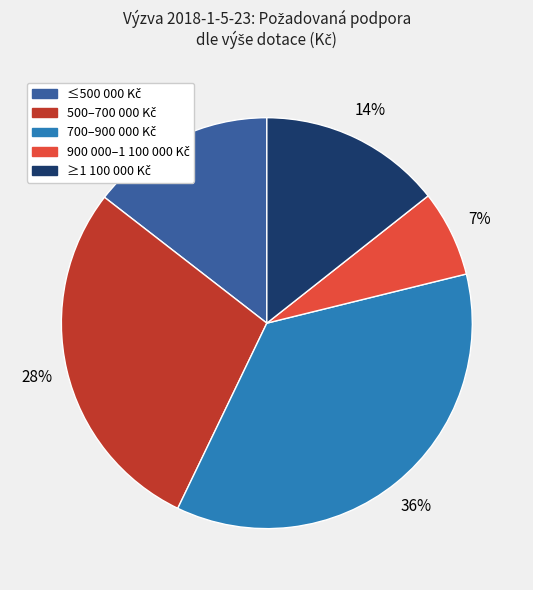

To the nearest percent, what is the average slice percentage?

20%